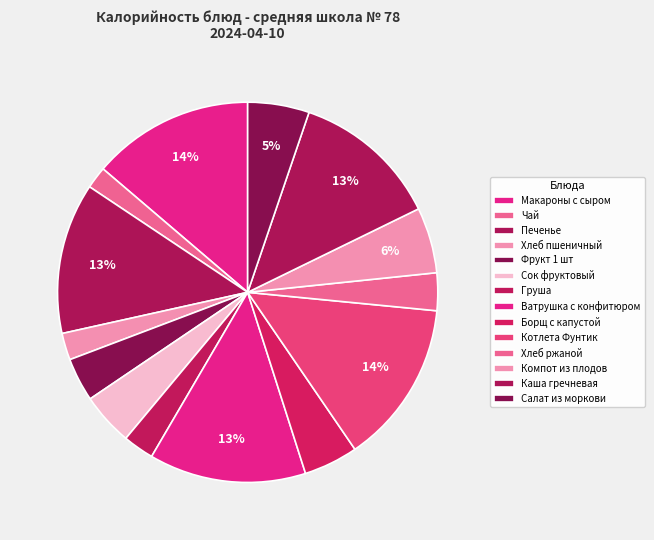

To the nearest percent, what portion does Ватрушка с конфитюром represent?

13%